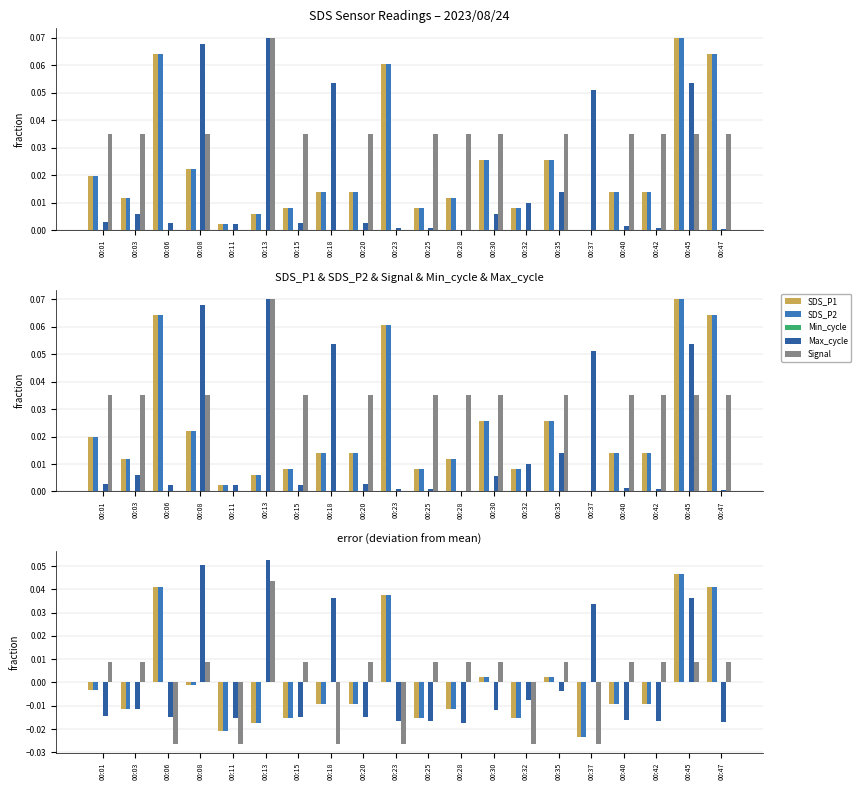

What is the difference between the second highest and second lowest values in the SDS_P2 series?

0.1